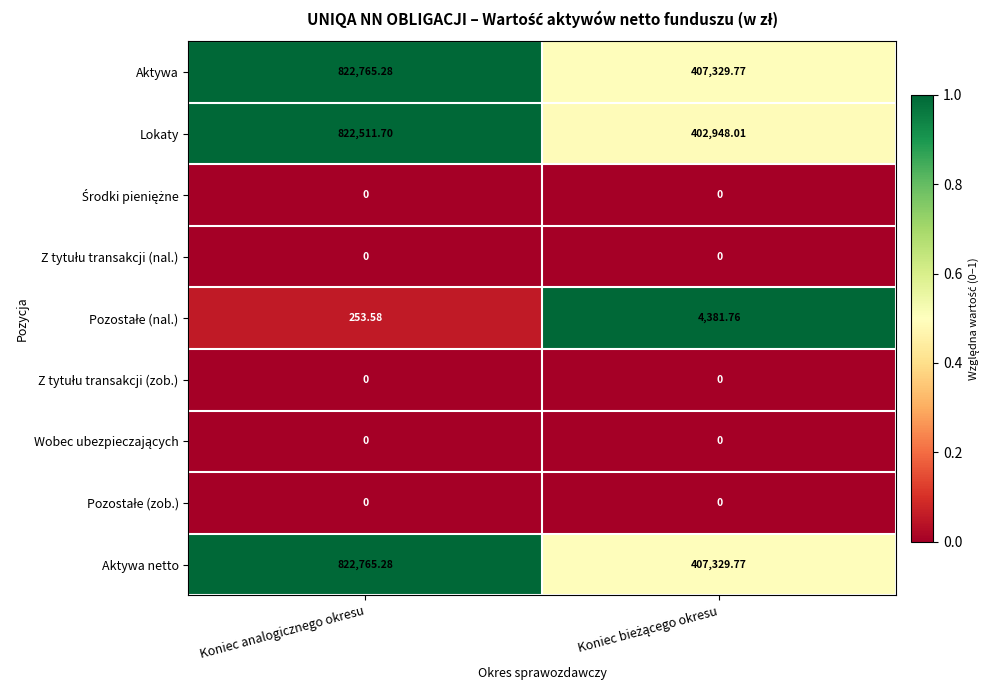

Which label corresponds to the largest value in the chart?

Koniec analogicznego okresu